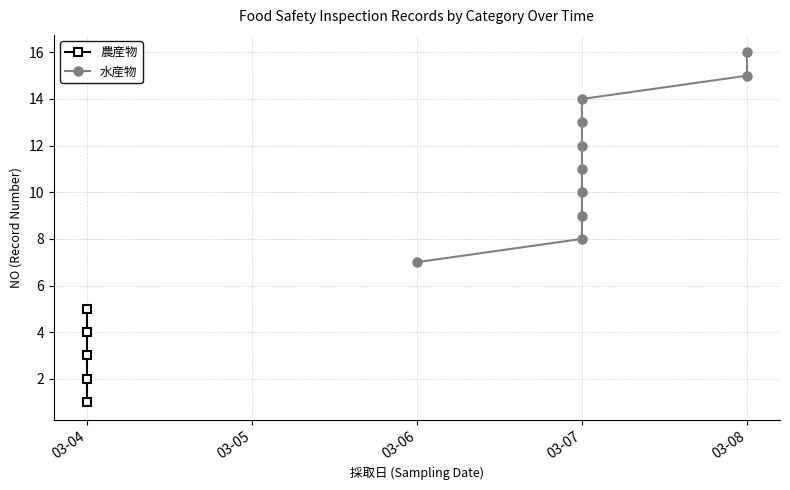

Is it true that 農産物 equals 3 at 2022-03-07?

False